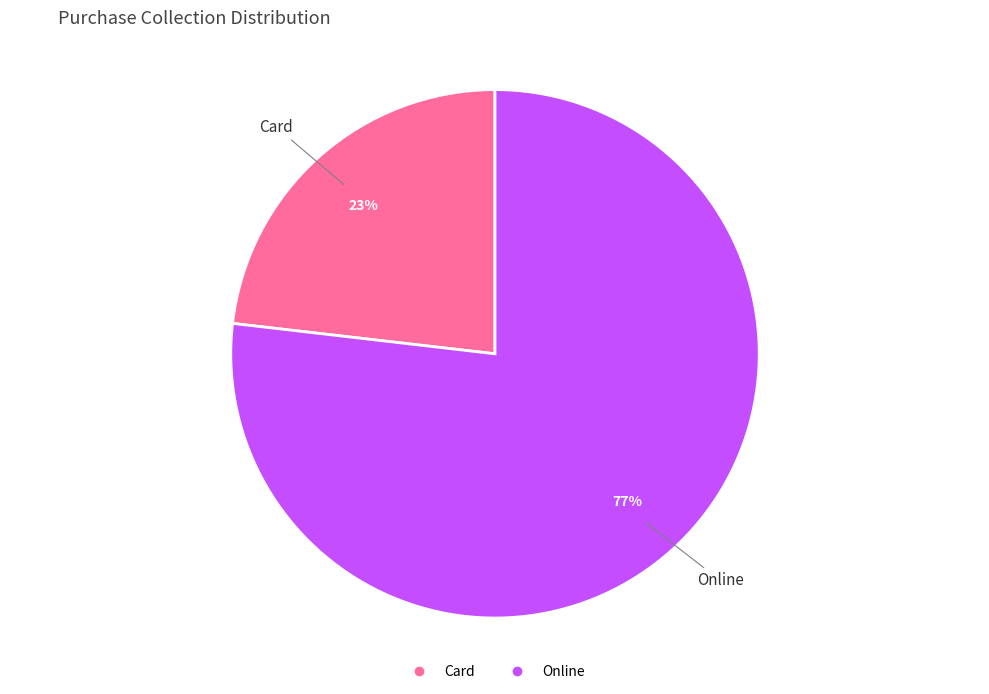

To the nearest percent, what is the average slice percentage?

50%